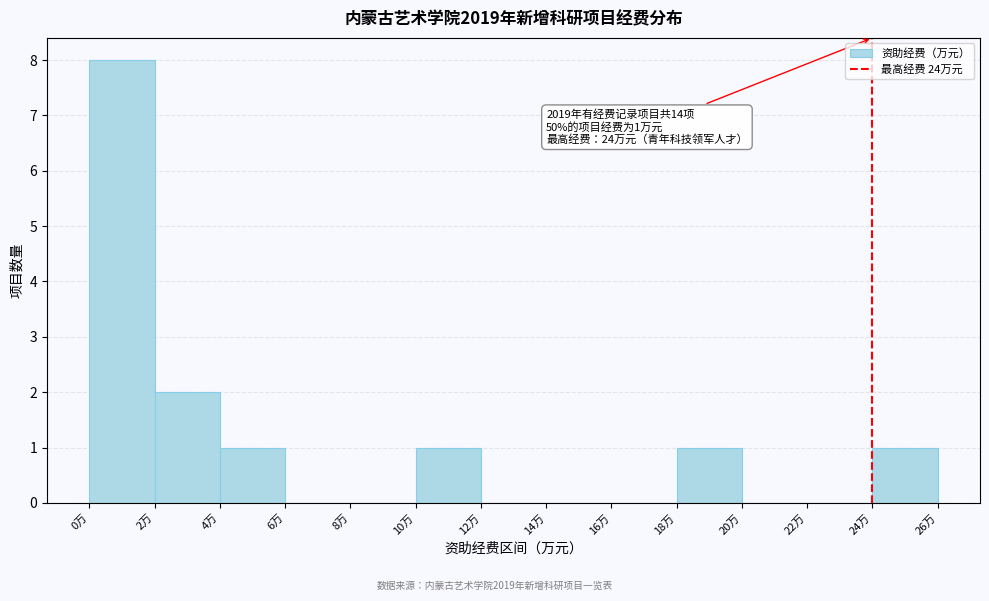

Over which range of the x-axis is the bar tallest?

0 to 2